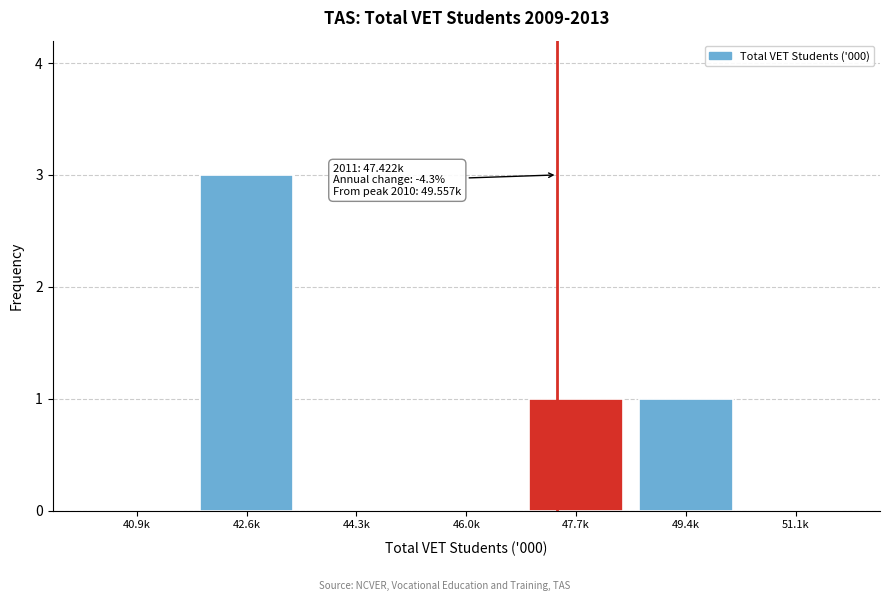

Reading left to right, transcribe all the data shown in this chart.

40.9k=0	42.6k=3	44.3k=0	46.0k=0	47.7k=1	49.4k=1	51.1k=0